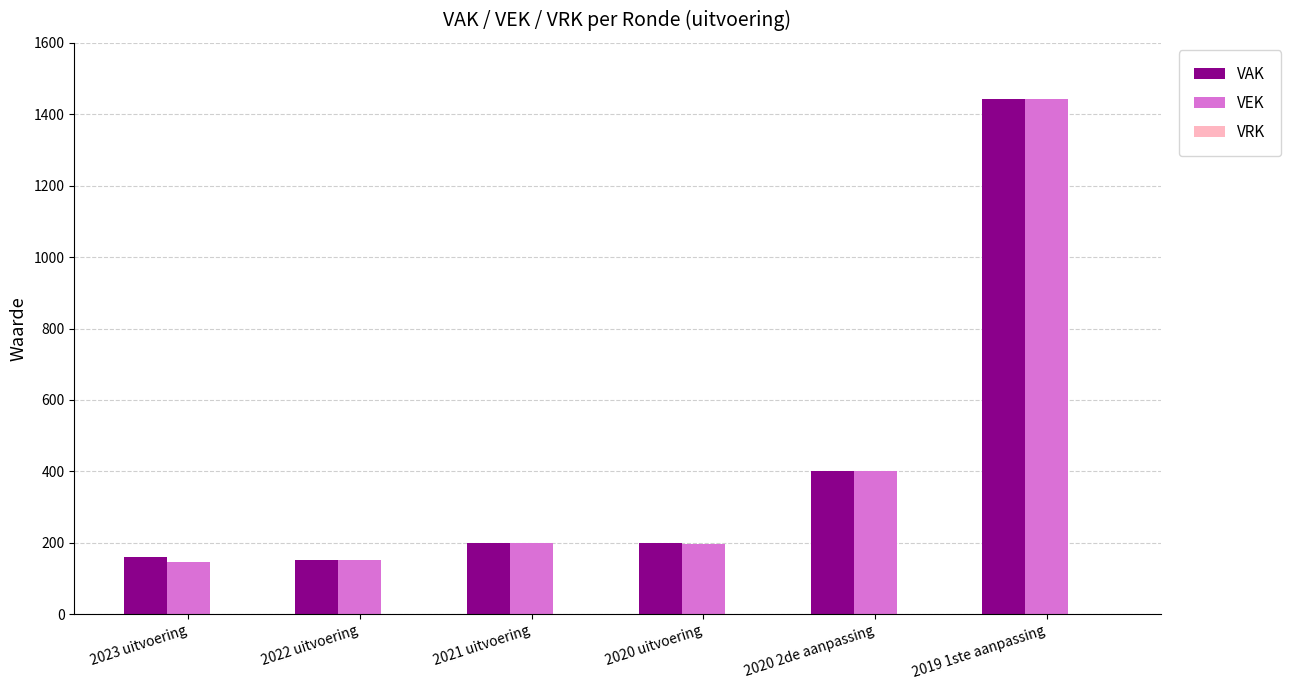

Which series changed the most between 2023 uitvoering and 2019 1ste aanpassing?

VEK